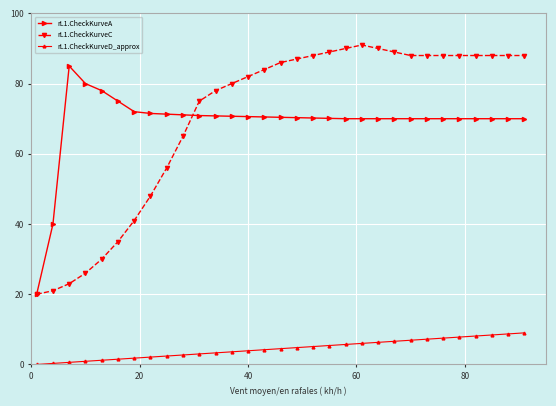

What is the value of the rL1.CheckKurveC point at the 21st from the left?

91.0